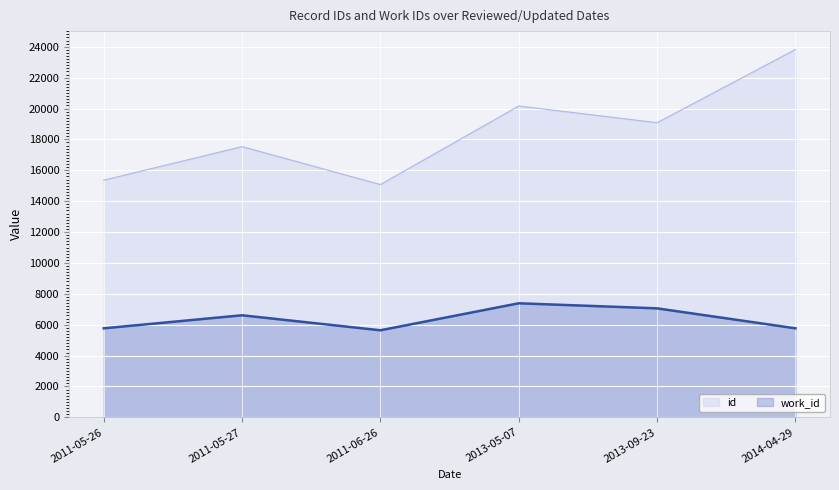

List the series in order of their overall mean, lowest first.

work_id, id